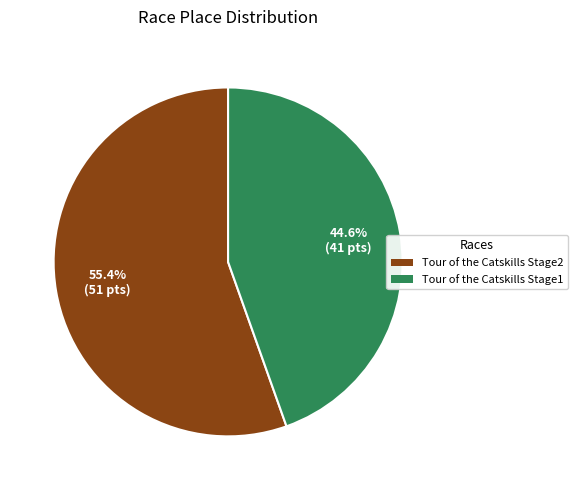

Which slice represents more than half of the pie?

Tour of the Catskills Stage2